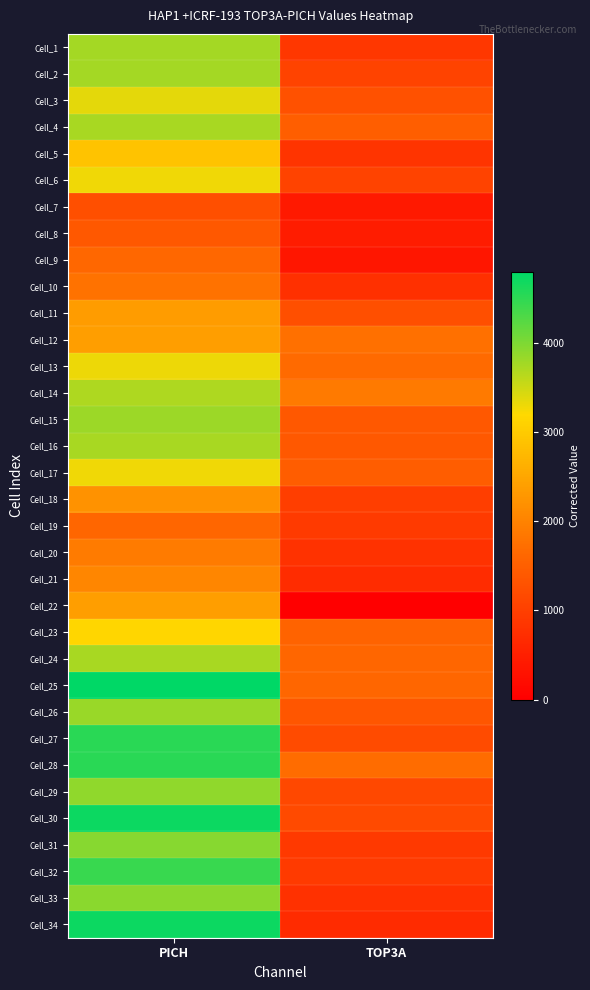

How many distinct data groups are displayed?

34